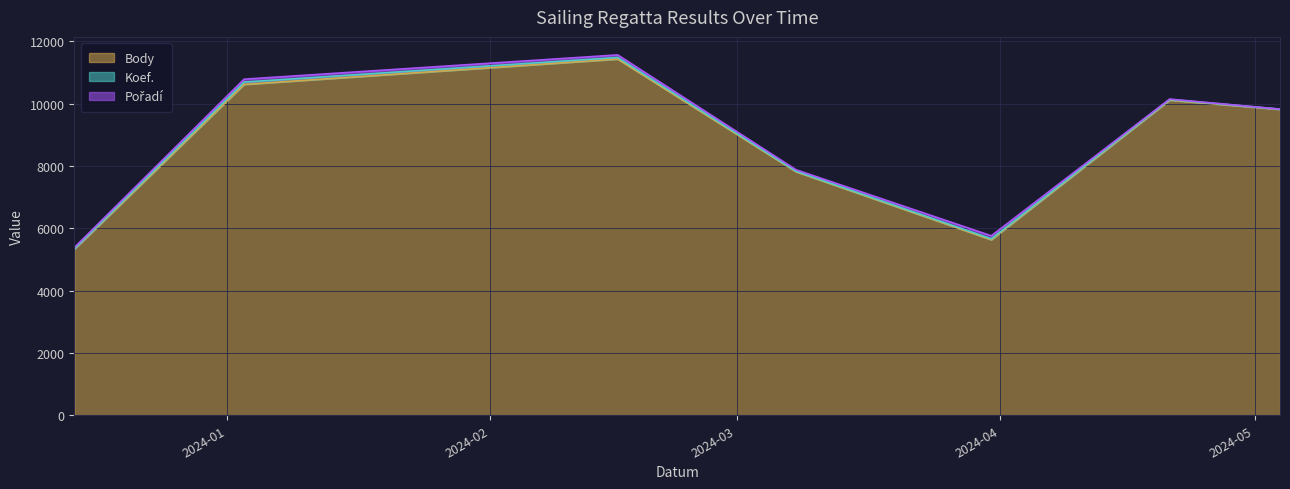

How many interior local valleys does the Pořadí series have?

1